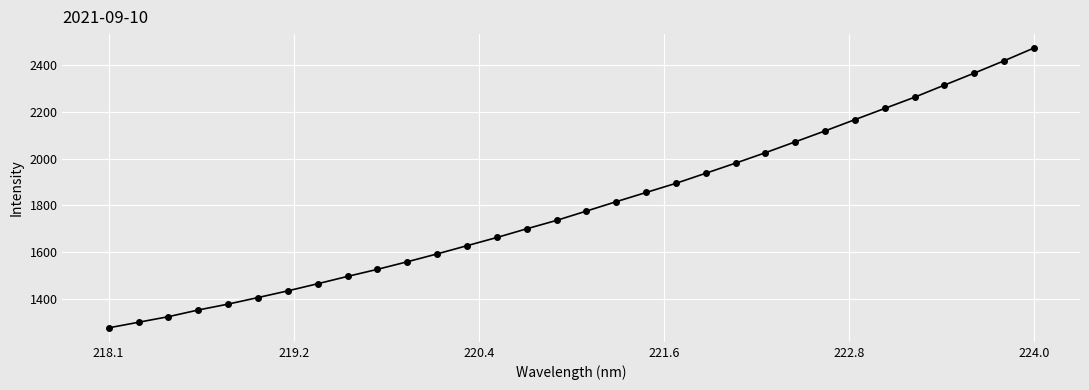

Reading left to right, transcribe all the data shown in this chart.

1277.3	1301.1	1325.0	1353.6	1378.7	1406.7	1435.3	1465.8	1497.1	1527.3	1559.6	1593.2	1628.2	1663.2	1700.4	1736.3	1776.1	1816.2	1855.5	1894.6	1937.6	1980.9	2025.4	2071.9	2118.6	2166.6	2214.5	2262.3	2314.1	2365.2	2417.8	2472.2